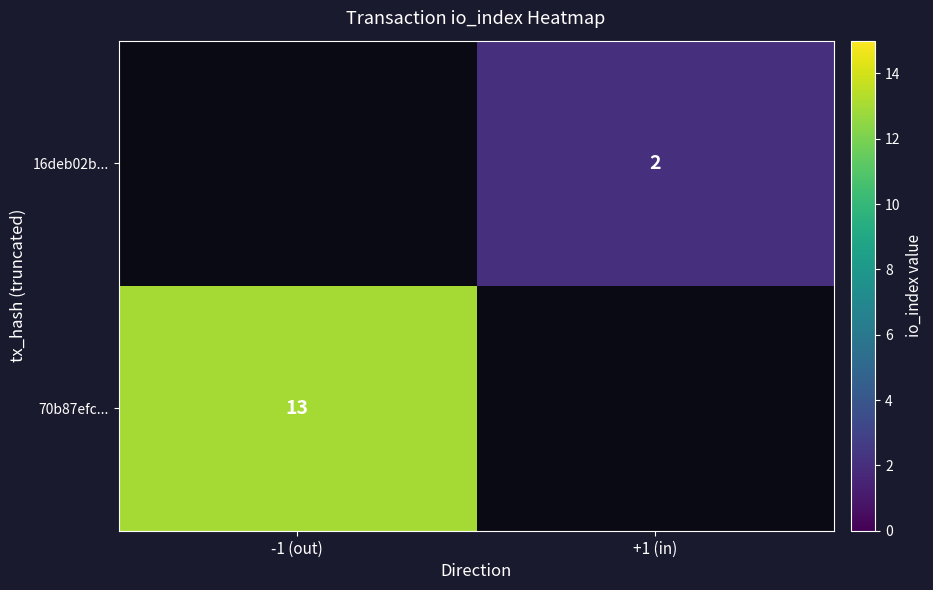

The 70b87efc... series shows 19 at -1 (out). True or false?

False